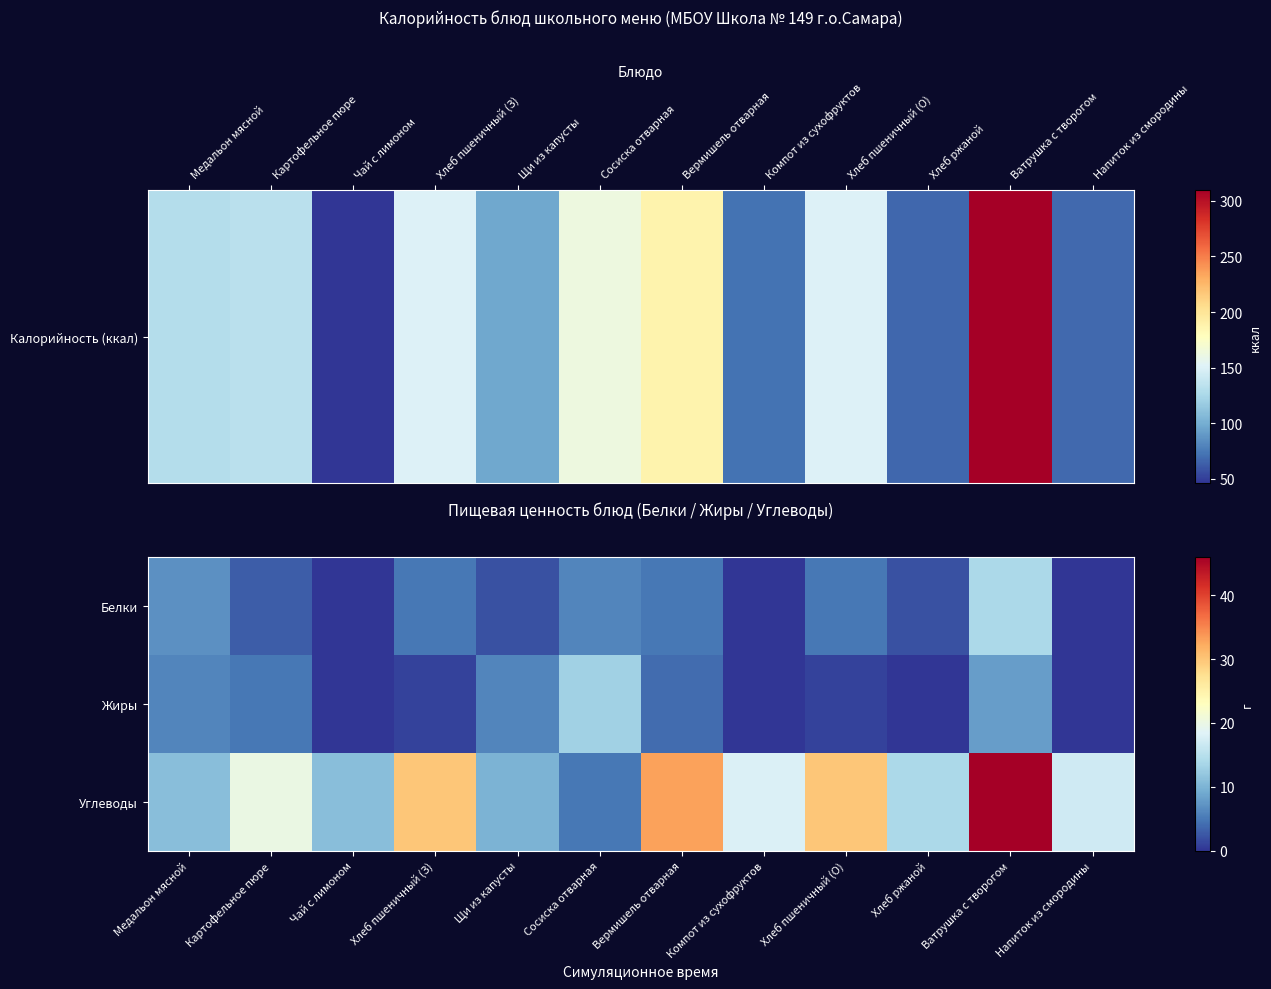

Which category has the lowest value across all series?

Чай с лимоном